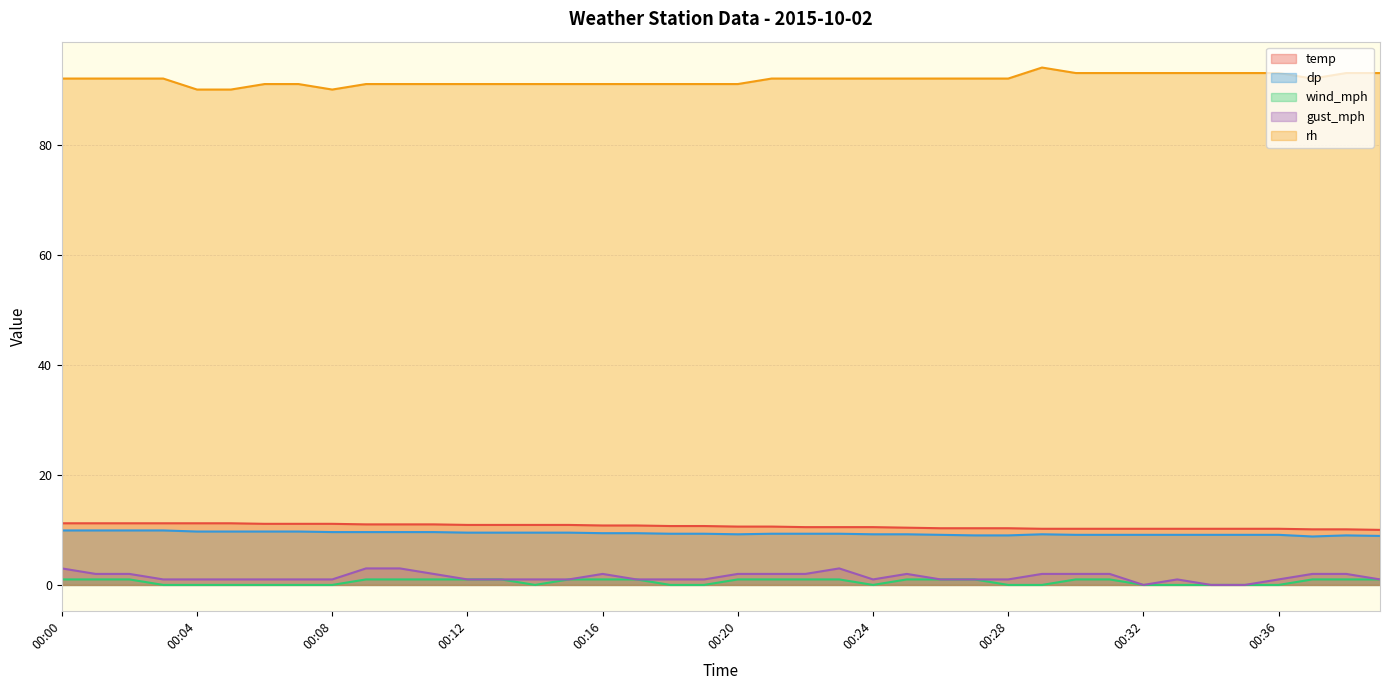

Between 00:13 and 00:36, which is larger?

00:13